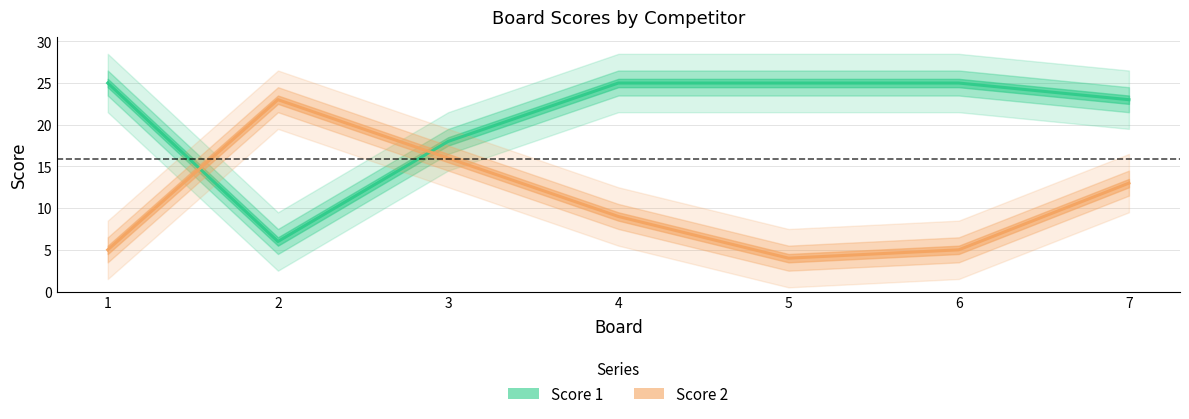

Does the chart display data point markers on the line(s)?

No